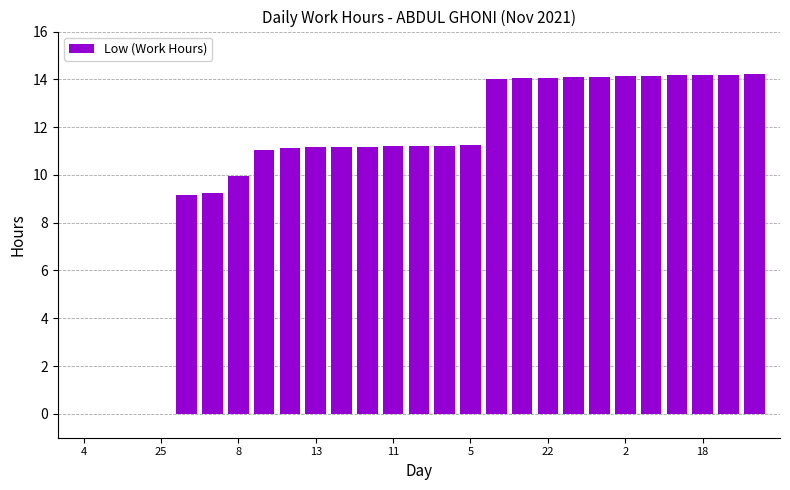

What is the maximum value shown in the chart?

14.2